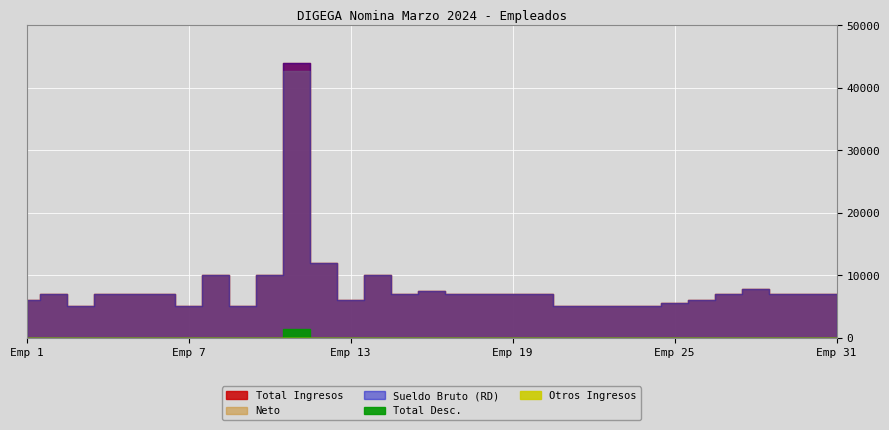

True or false: Total Ingresos and Otros Ingresos cross at least once.

False